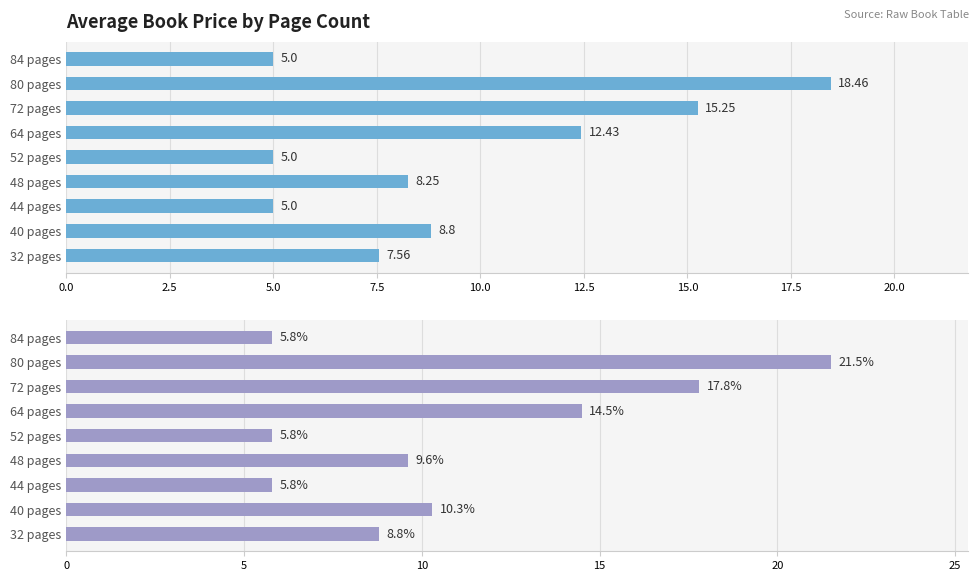

Count the number of categories in the chart.

9